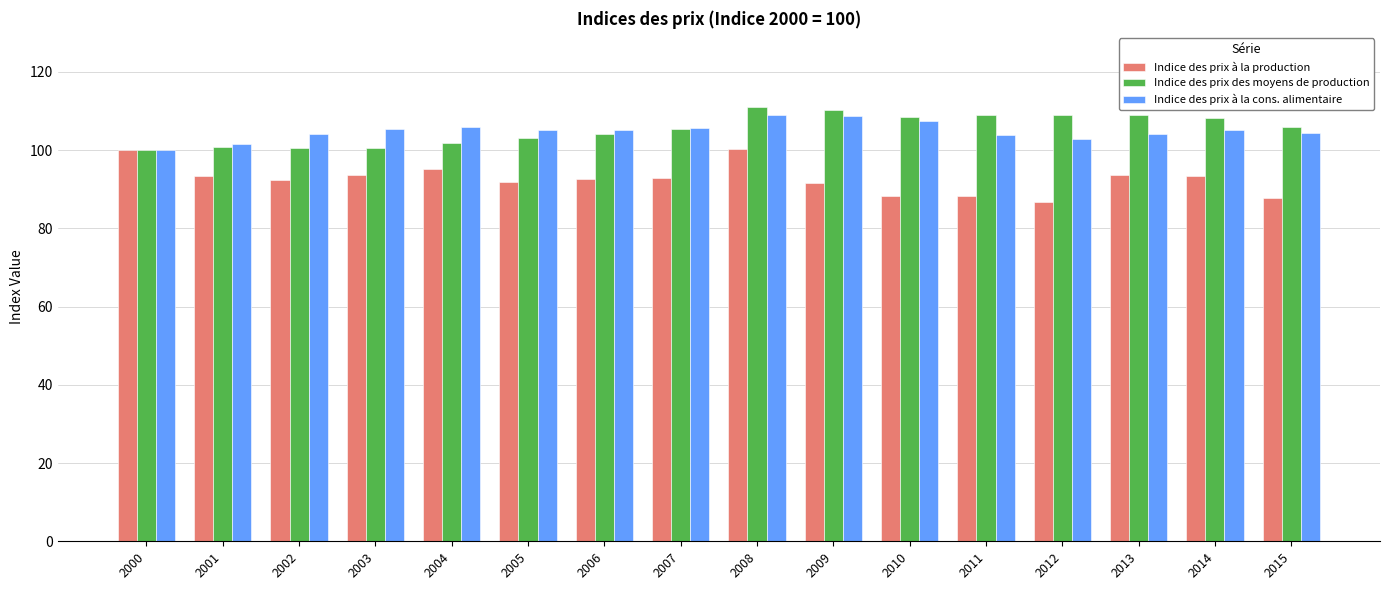

How many bars are there in each group?

3